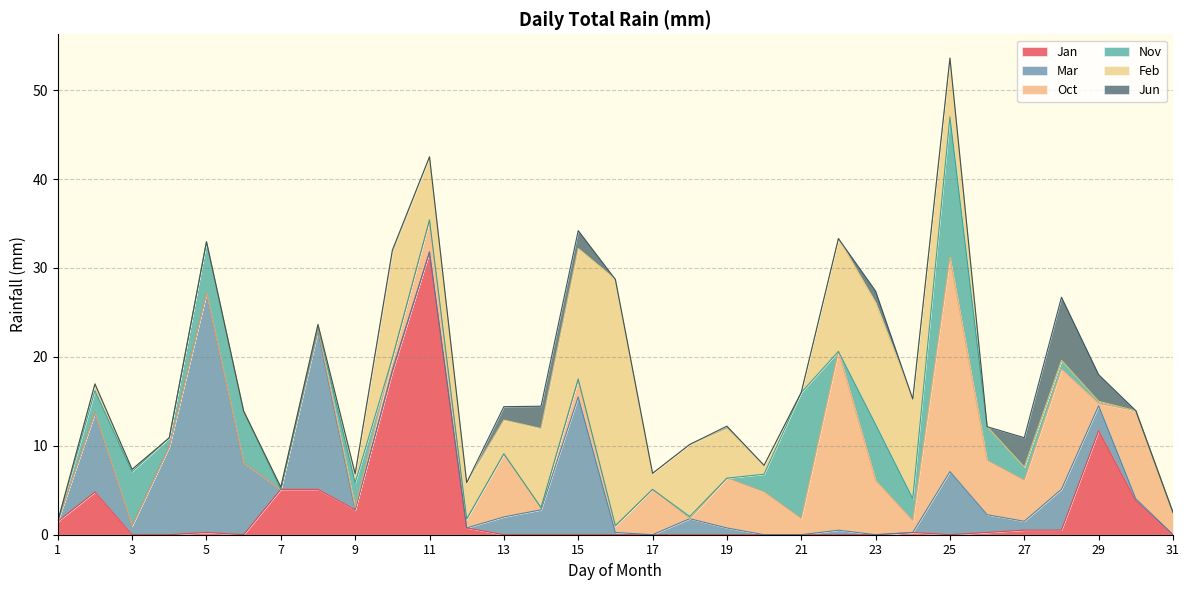

After their last crossing, which series has the higher values: Nov or Oct?

Oct